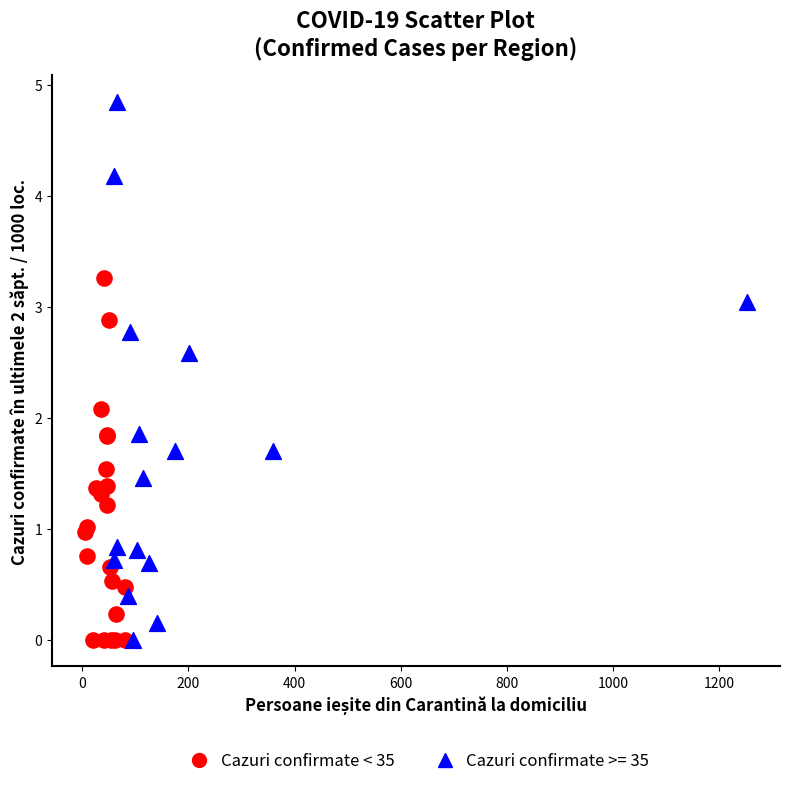

Which series contains the highest Y value?

Cazuri confirmate >= 35